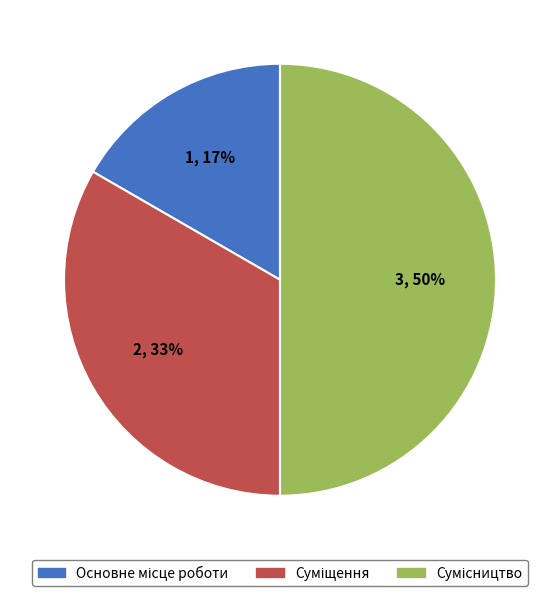

To the nearest percent, what is the difference between the largest and smallest slice percentages?

33%